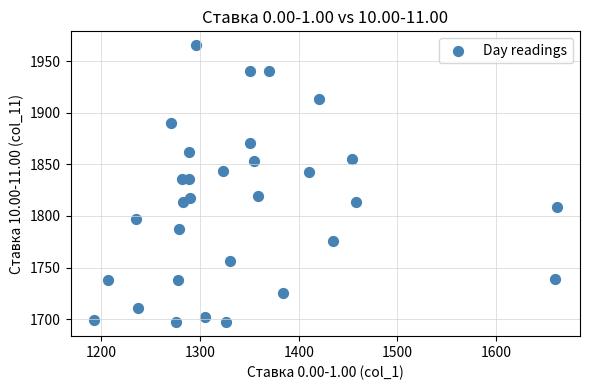

How many data points are displayed?

31